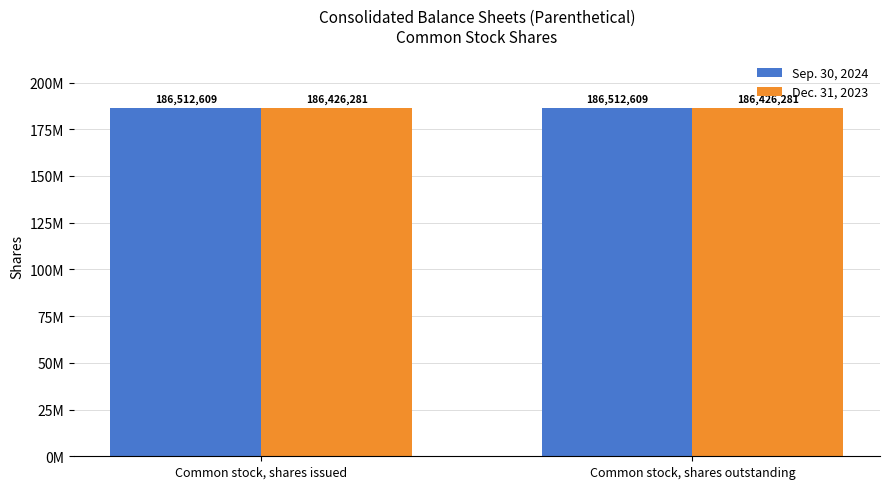

At Common stock, shares issued, list the series in order from smallest to largest.

Dec. 31, 2023, Sep. 30, 2024